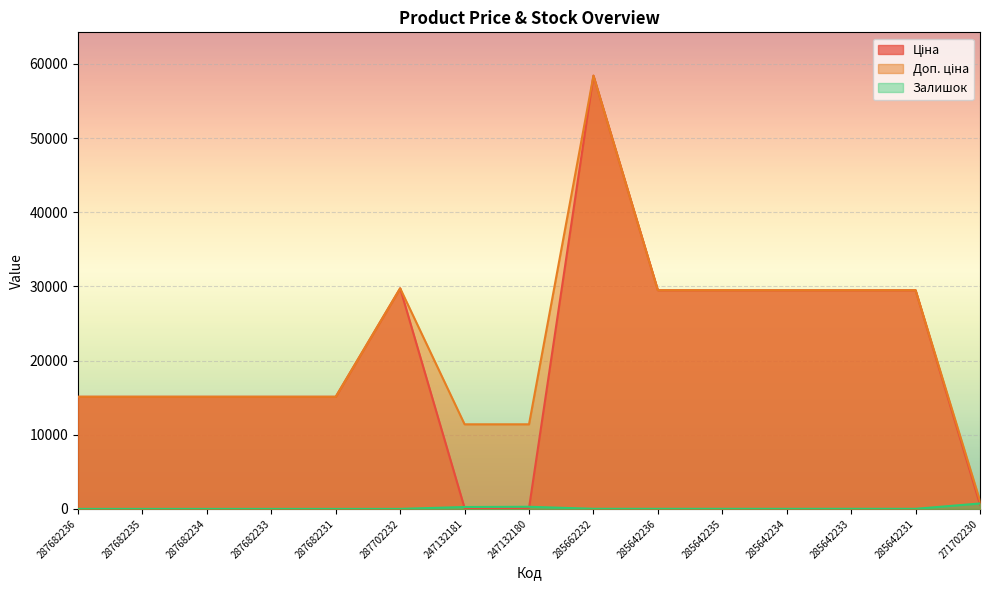

What is the average value of the Ціна series?

20803.3